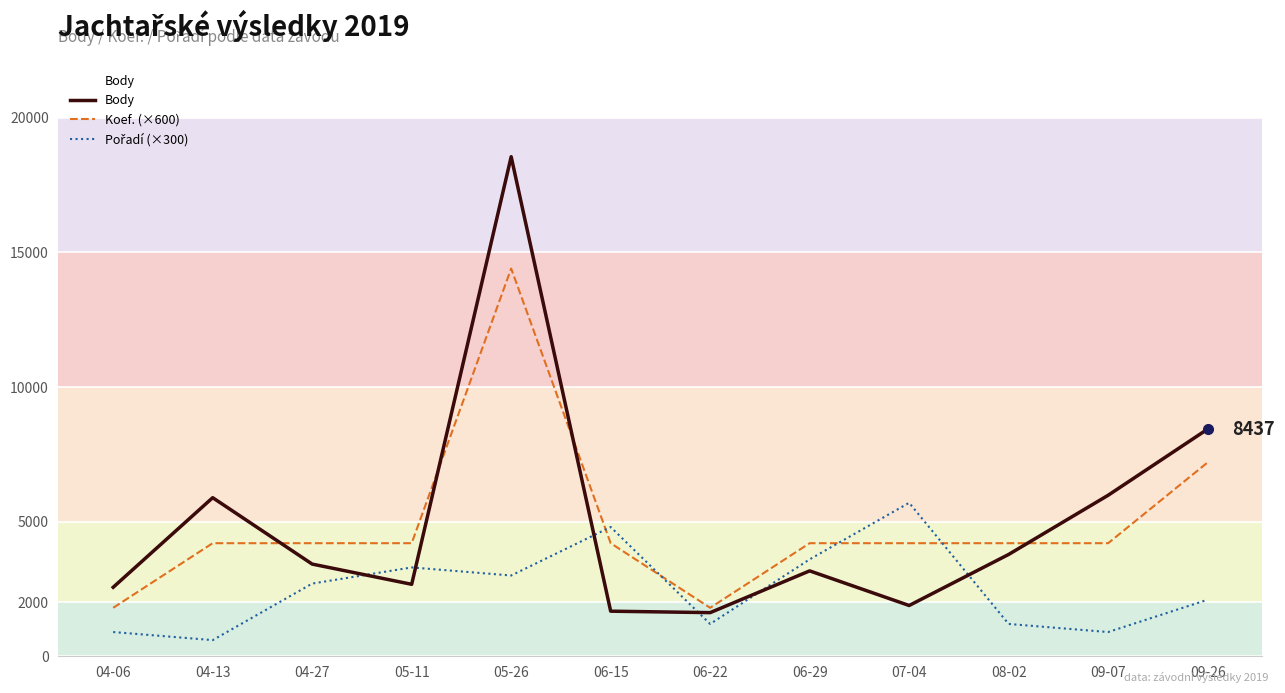

What is the maximum value shown in the chart?

18554